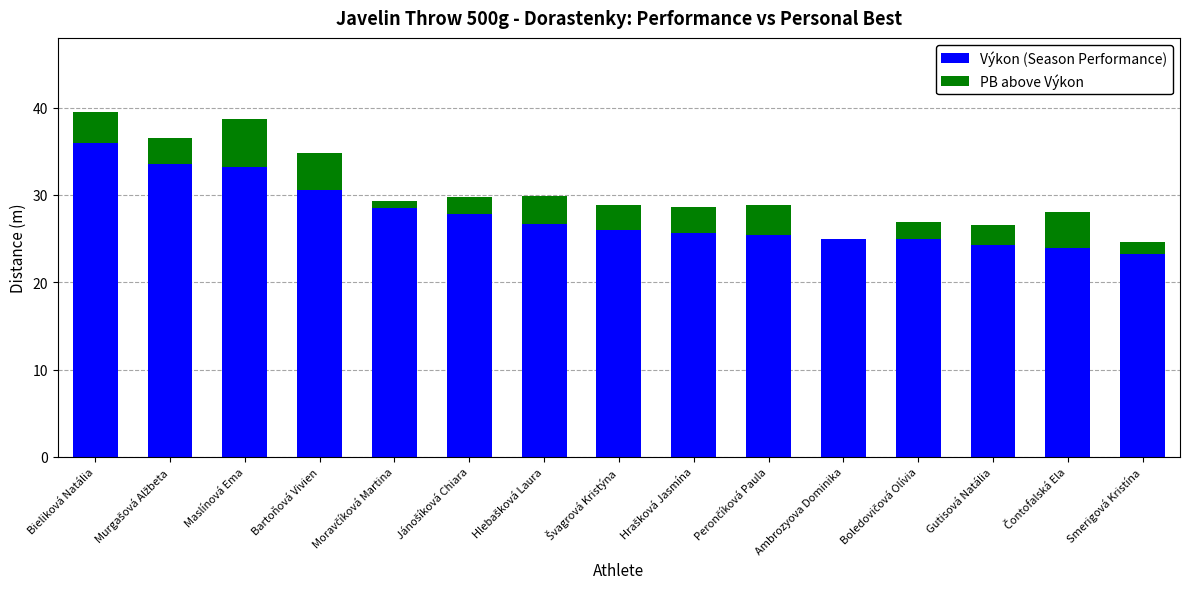

What is the total value across all series at Bieliková Natália?

39.5